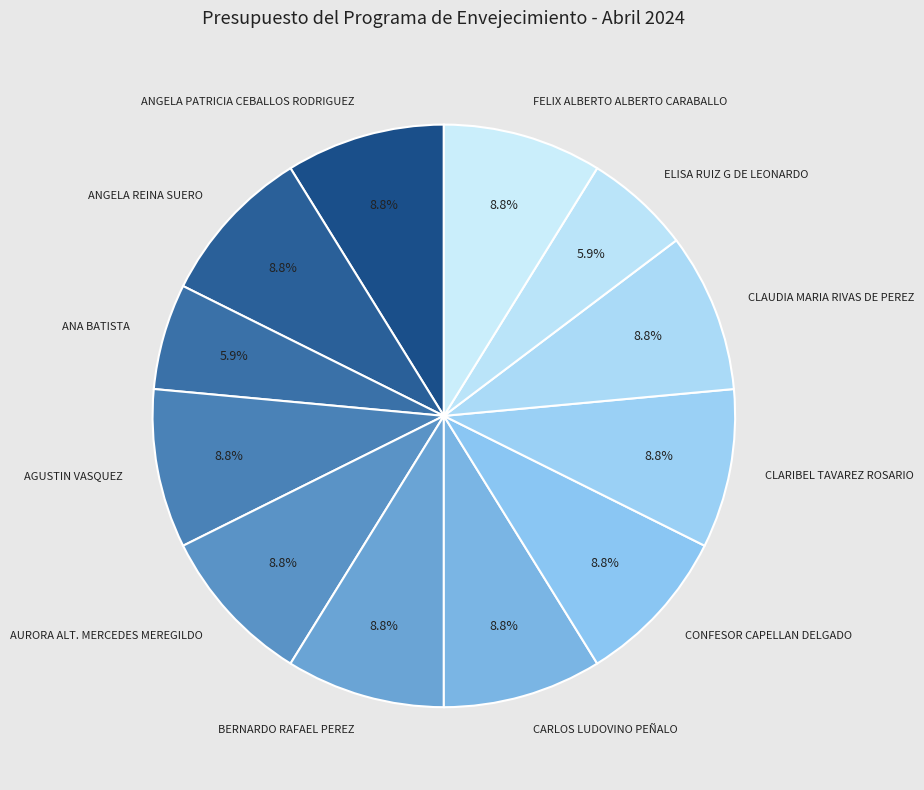

Does CARLOS LUDOVINO PEÑALO represent more than half of the total?

No